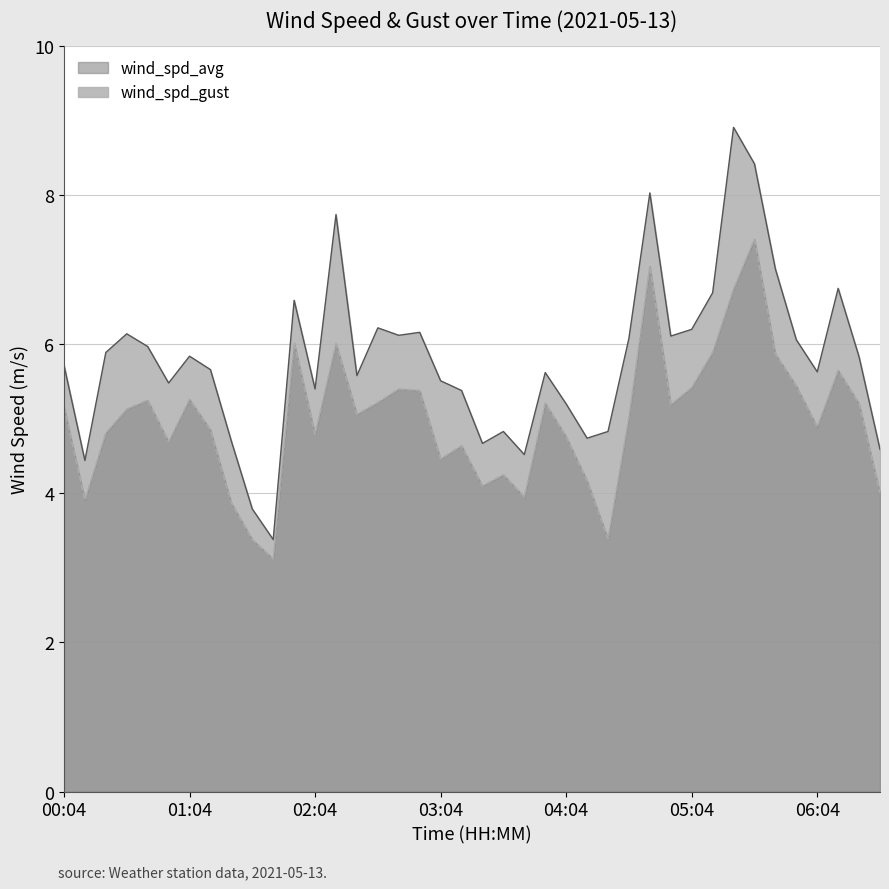

Rank the series at 01:04 from highest to lowest value.

wind_spd_gust, wind_spd_avg